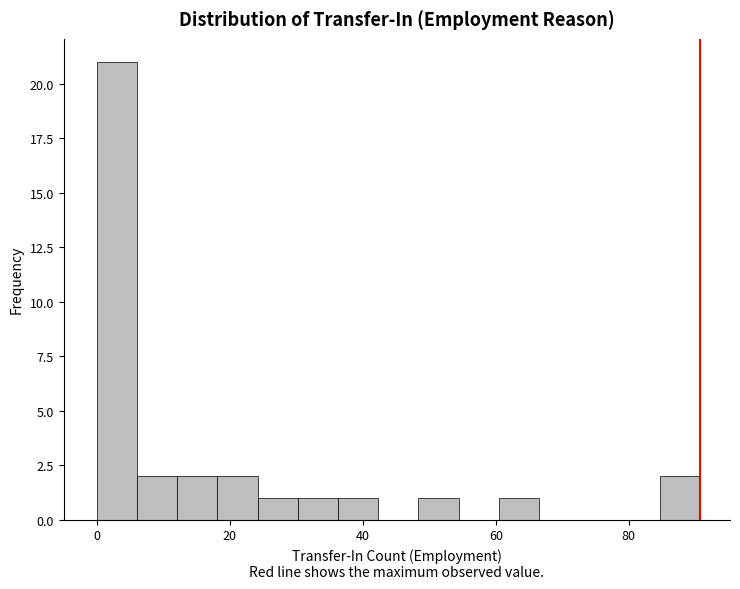

Around what value on the x-axis is the tallest bar? Give the approximate position of its centre, as read against the axis.

4